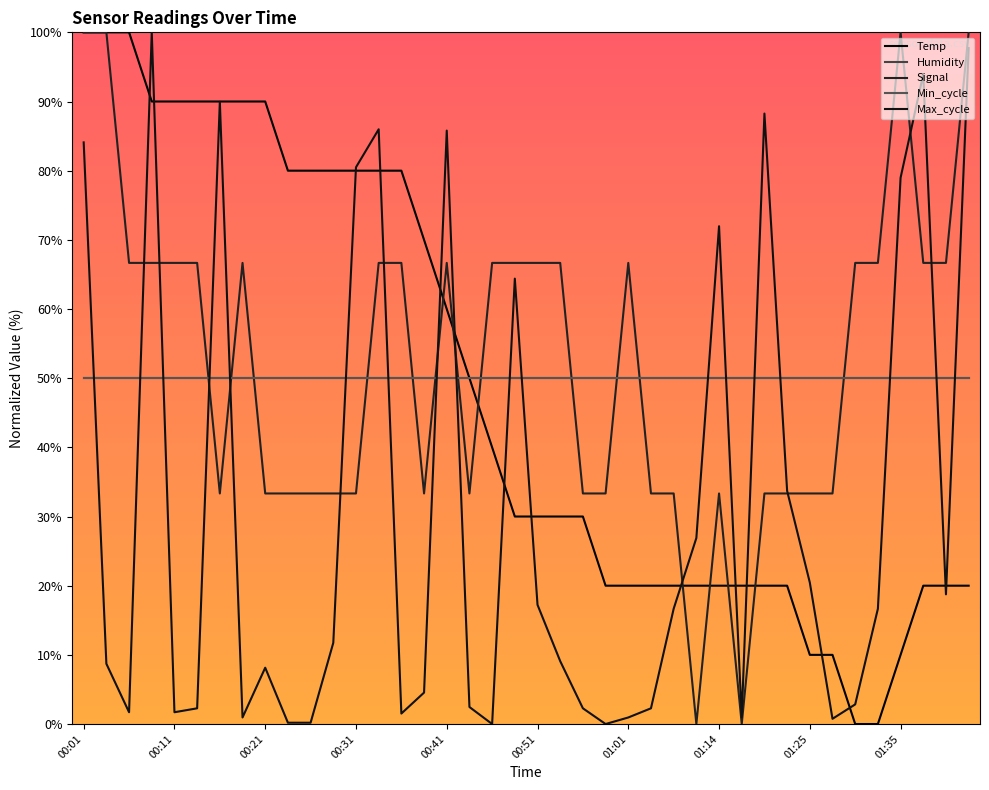

Between which two adjacent categories do Max_cycle and Temp first intersect?

00:06 and 00:08